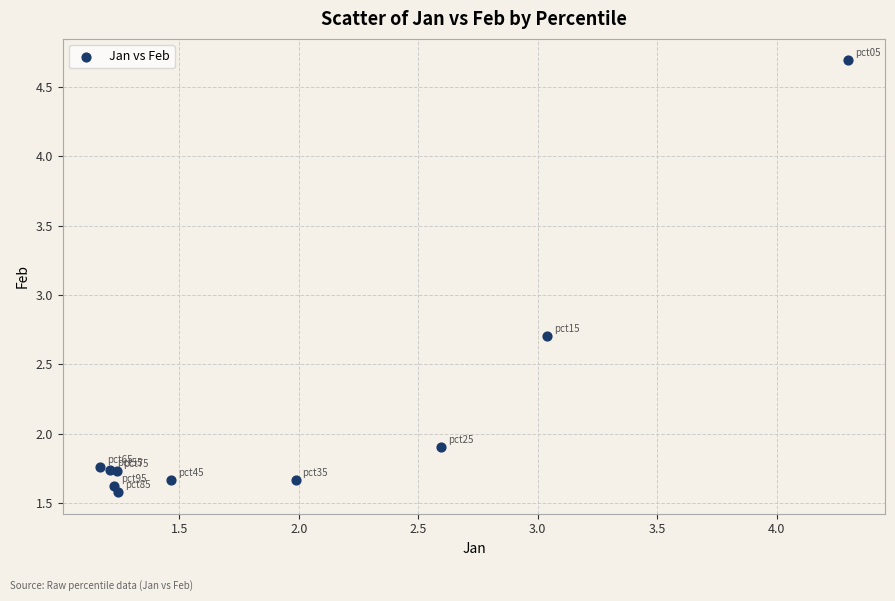

What Y value in the scatter plot is closest to 3?

2.7